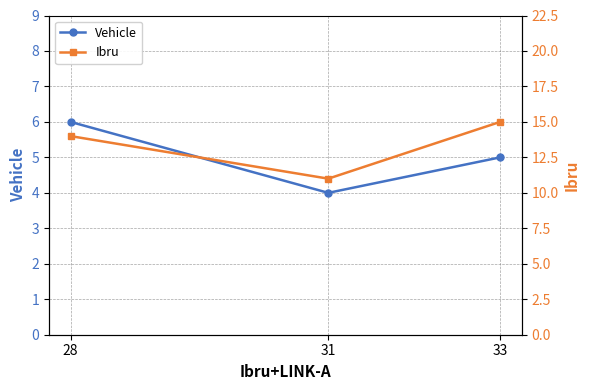

What is the smallest value displayed?

4